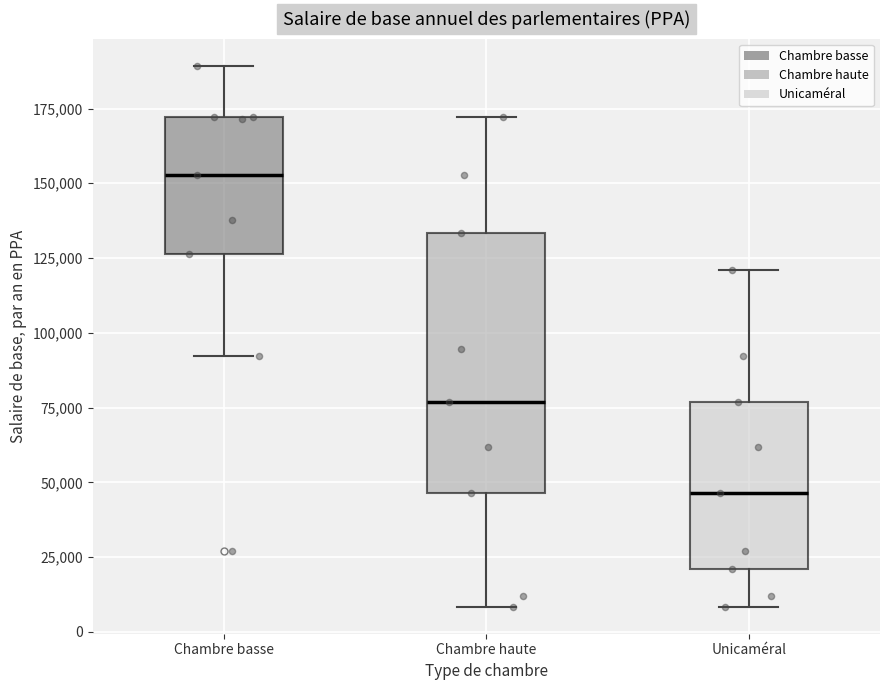

Reading left to right, transcribe this box plot: for each box, give where its median line is, the range the box spans, and where its two whiskers end, as read against the y-axis. The values are not printed on the chart, so give them approximately, as read against the axis.

Chambre basse: median 155000, box 125000 to 170000, whiskers 90000 to 190000
Chambre haute: median 75000, box 45000 to 135000, whiskers 10000 to 170000
Unicaméral: median 45000, box 20000 to 75000, whiskers 10000 to 120000